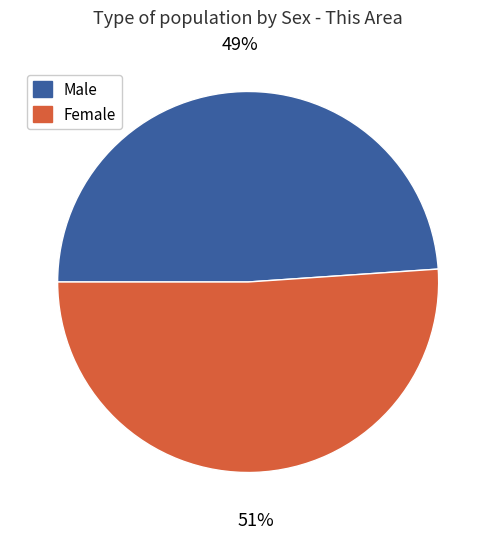

Is the sum of Female and Male greater than half?

Yes